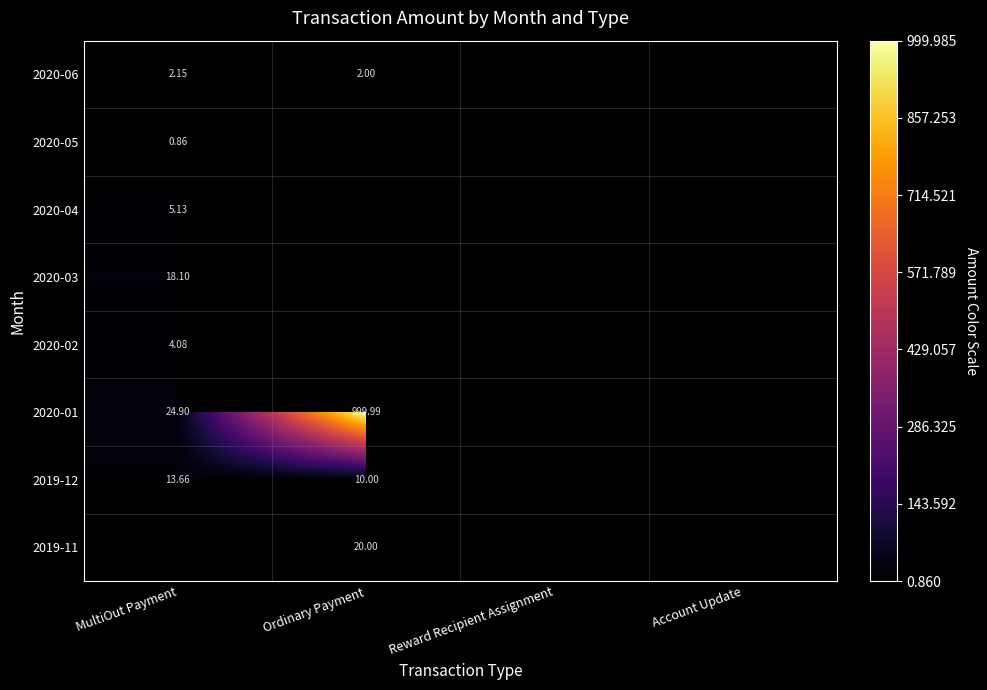

Rank the series by their maximum value, from lowest to highest.

2020-05, 2020-06, 2020-02, 2020-04, 2019-12, 2020-03, 2019-11, 2020-01